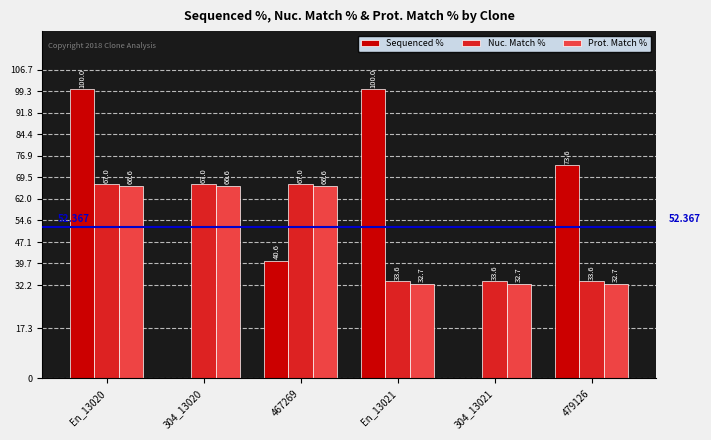

Which series has the largest range (max minus min)?

Sequenced %